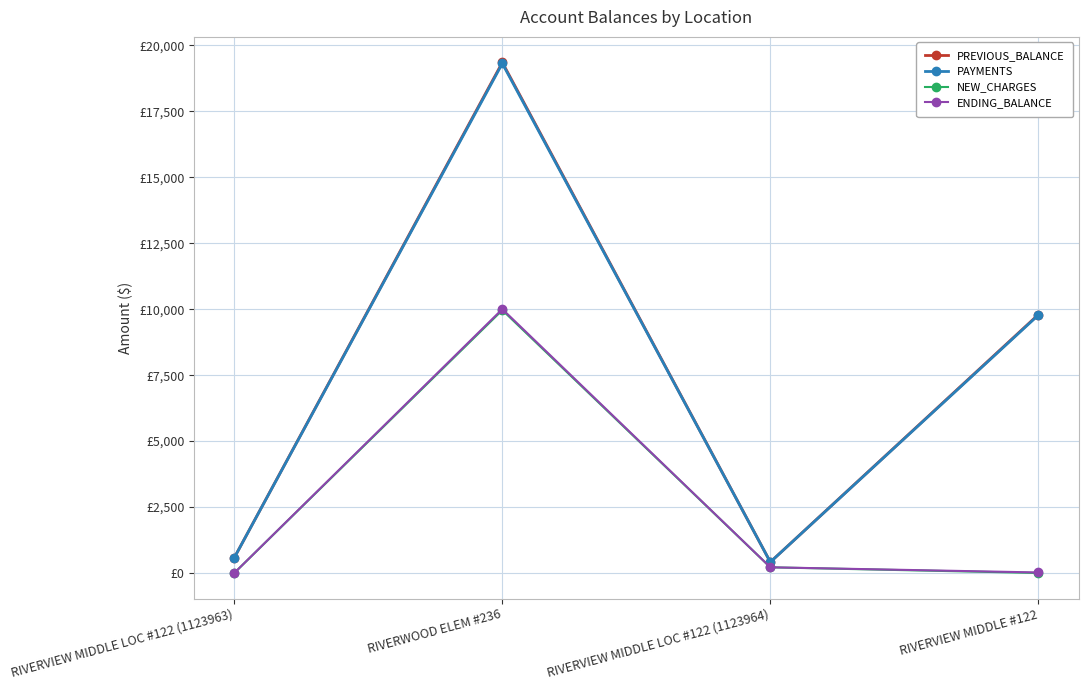

At RIVERVIEW MIDDLE #122, list the series in order from smallest to largest.

NEW_CHARGES, ENDING_BALANCE, PAYMENTS, PREVIOUS_BALANCE